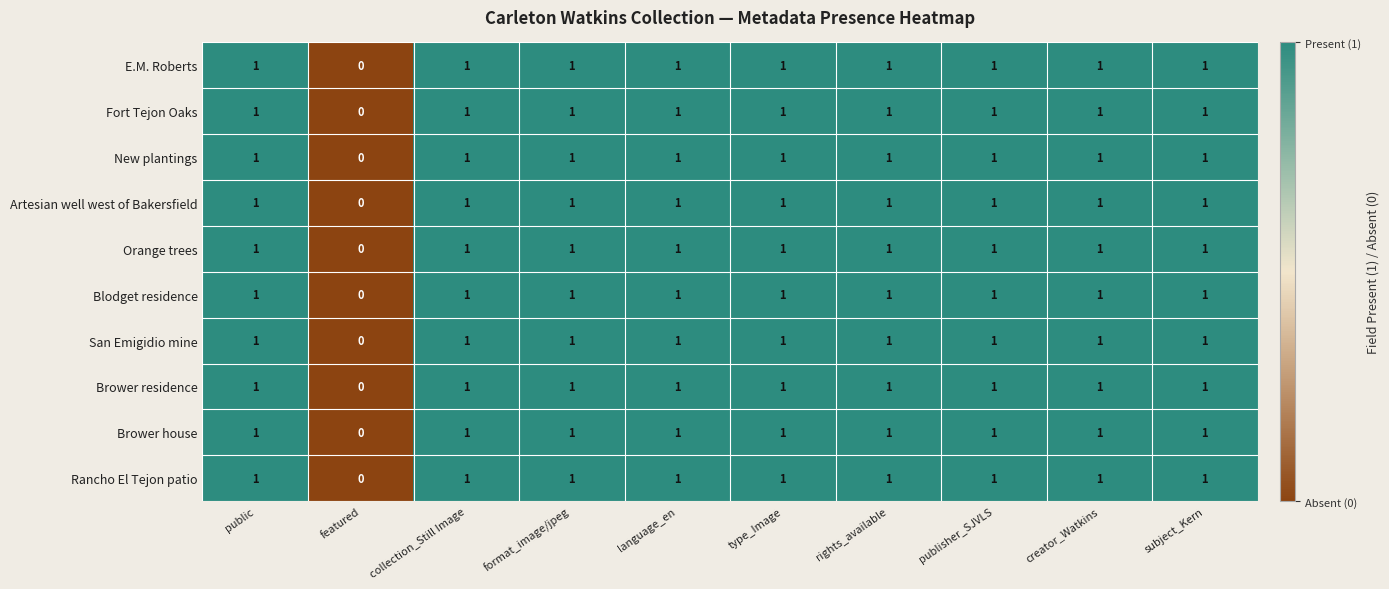

Which category has the lowest value across all series?

featured